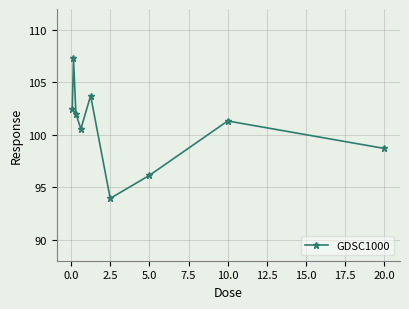

What is the value of the 5th point from the left?

103.7